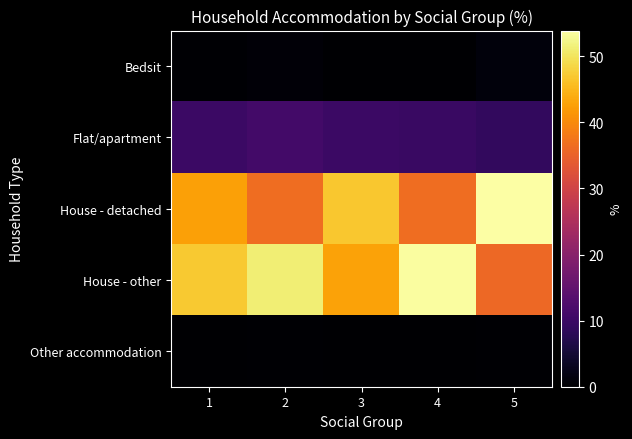

Reading left to right, extract all data points from this chart.

Bedsit: 1=0.3	2=0.7	3=0.1	4=0.1	5=1.1
Flat/apartment: 1=9.9	2=11.1	3=10.1	4=9.7	5=8.9
House - detached: 1=42.6	2=36.6	3=46.9	4=36.5	5=53.9
House - other: 1=47.1	2=51.3	3=42.9	4=53.5	5=35.8
Other accommodation: 1=0.2	2=0.3	3=0.0	4=0.2	5=0.3